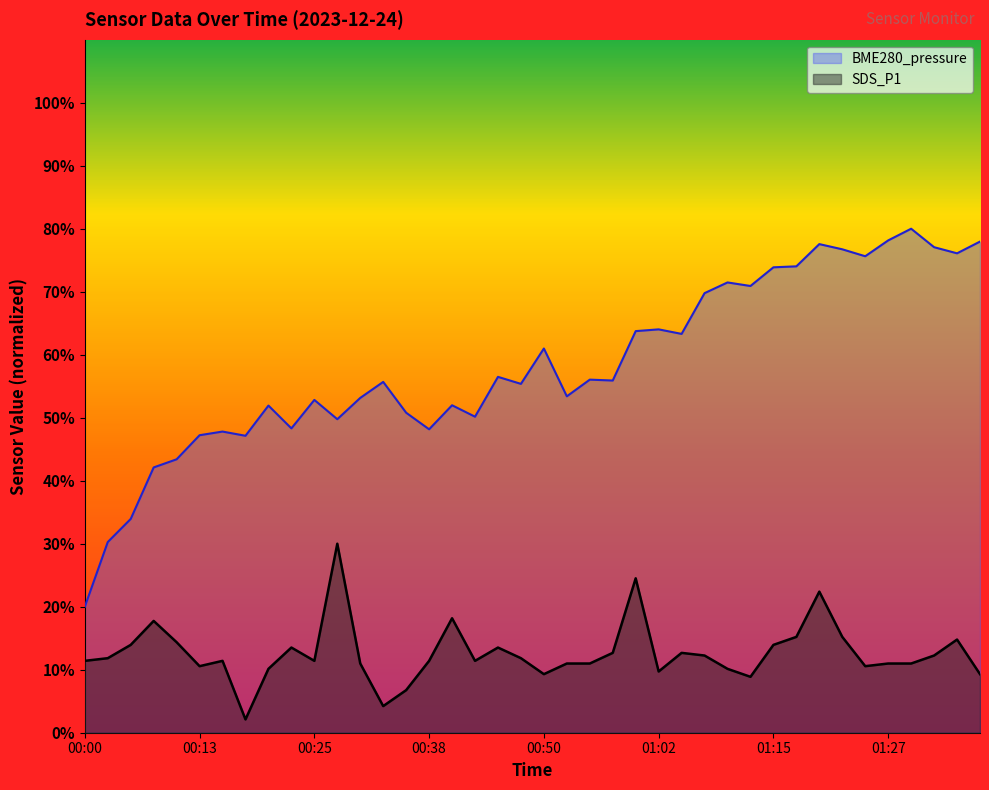

True or false: BME280_pressure has a value of 53.4 at 00:52.

True